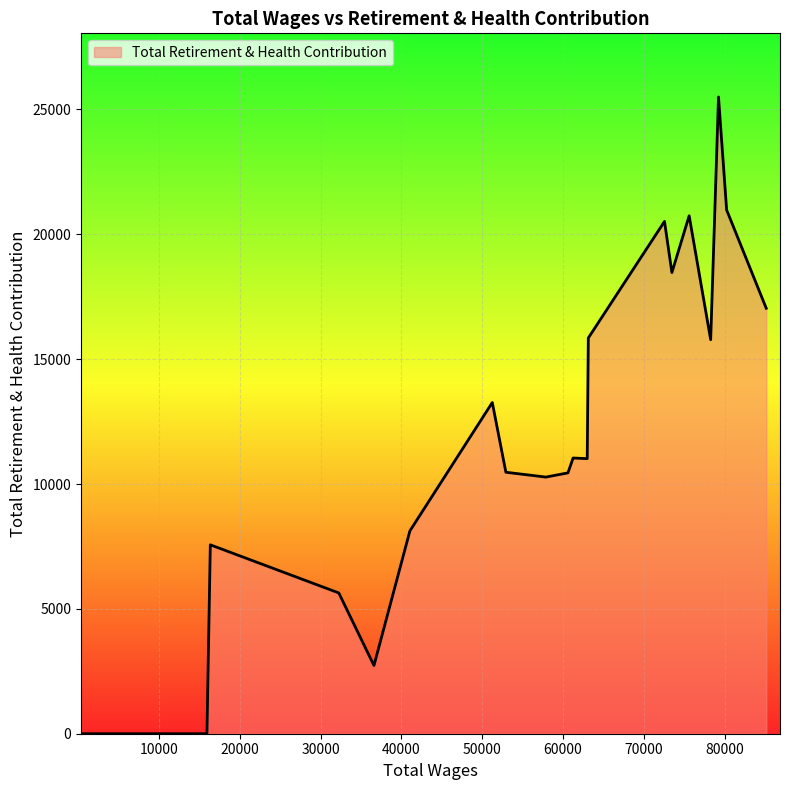

What is the maximum value shown in the chart?

25499